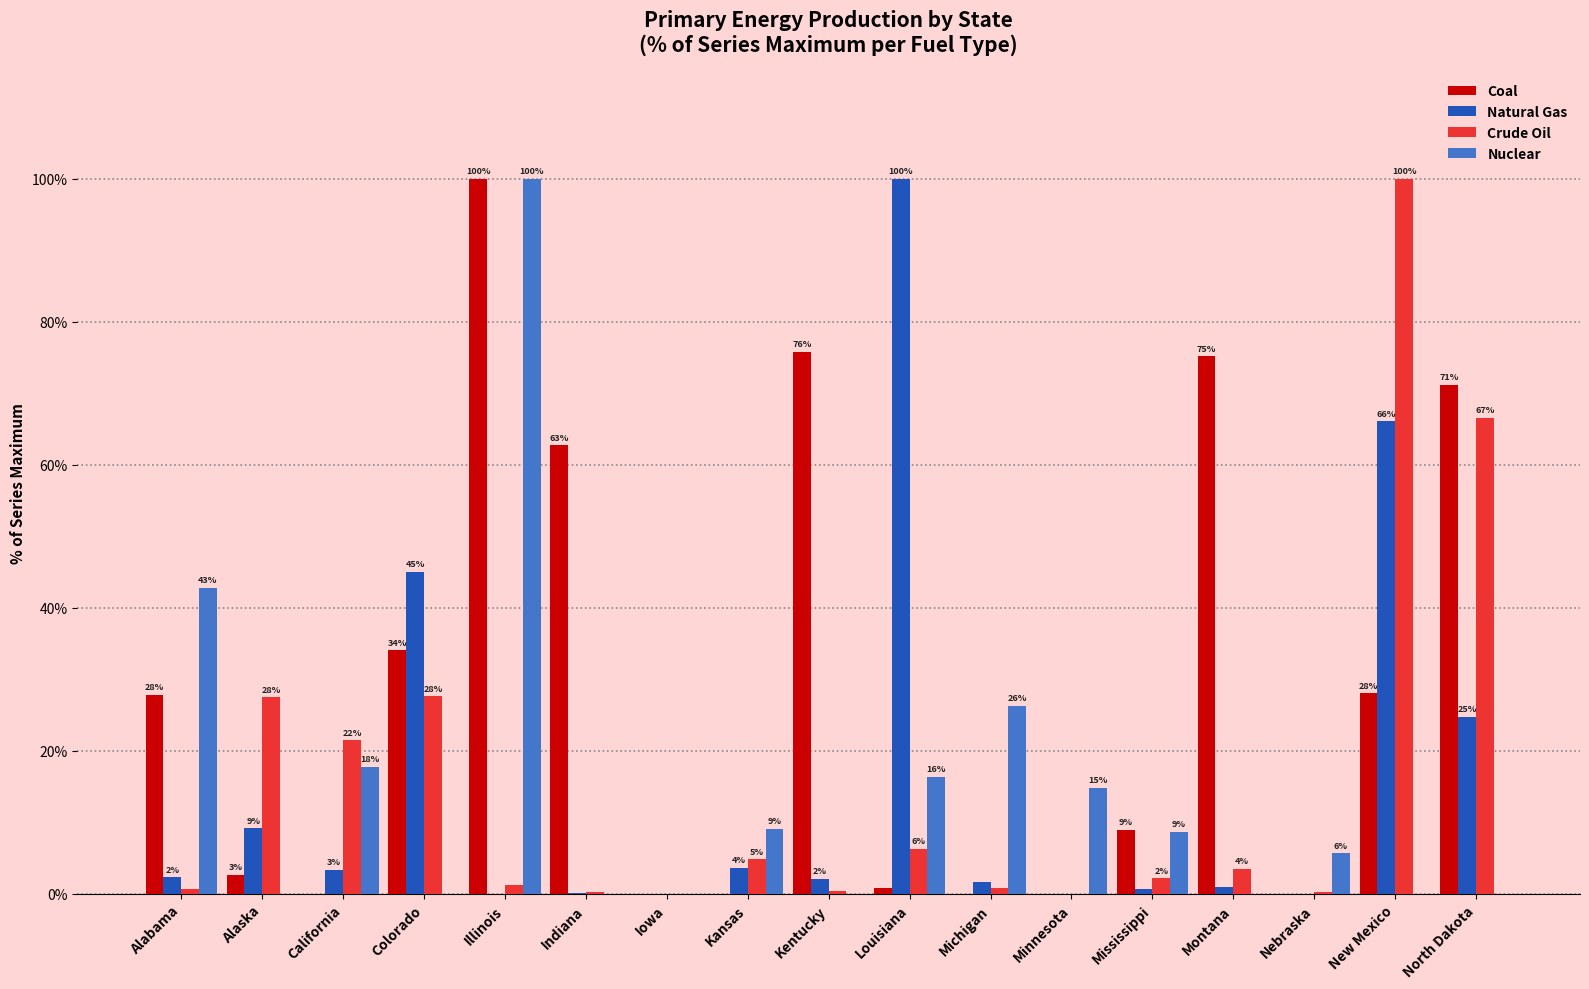

Between California and Colorado, which series saw the biggest shift?

Natural Gas